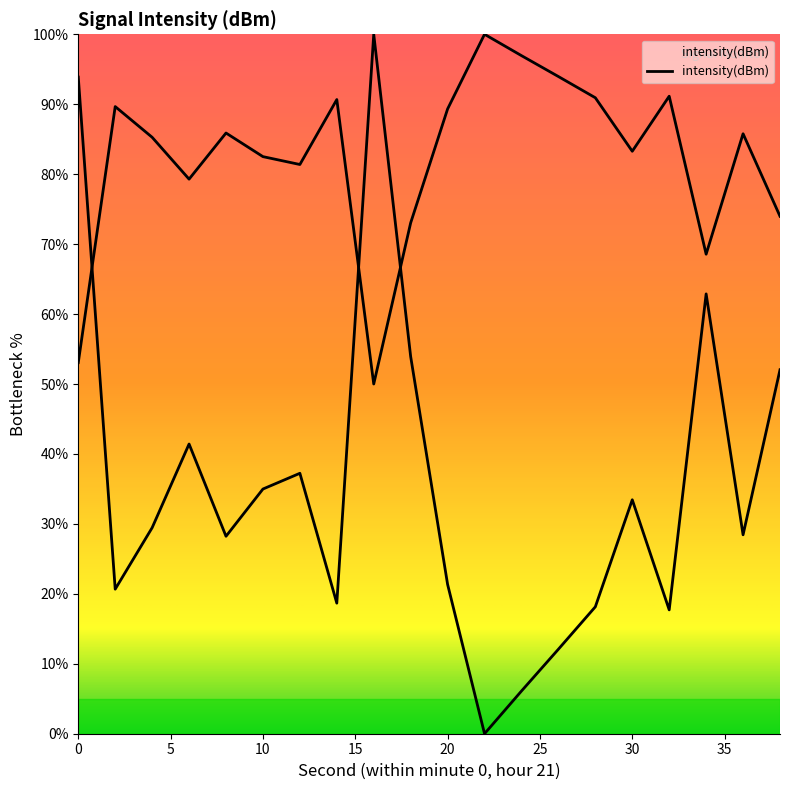

Which label corresponds to the largest value in the chart?

16